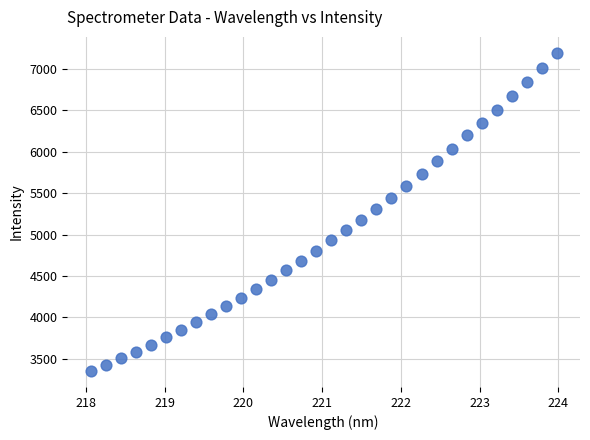

What is the range of X values (max minus min)?

5.9